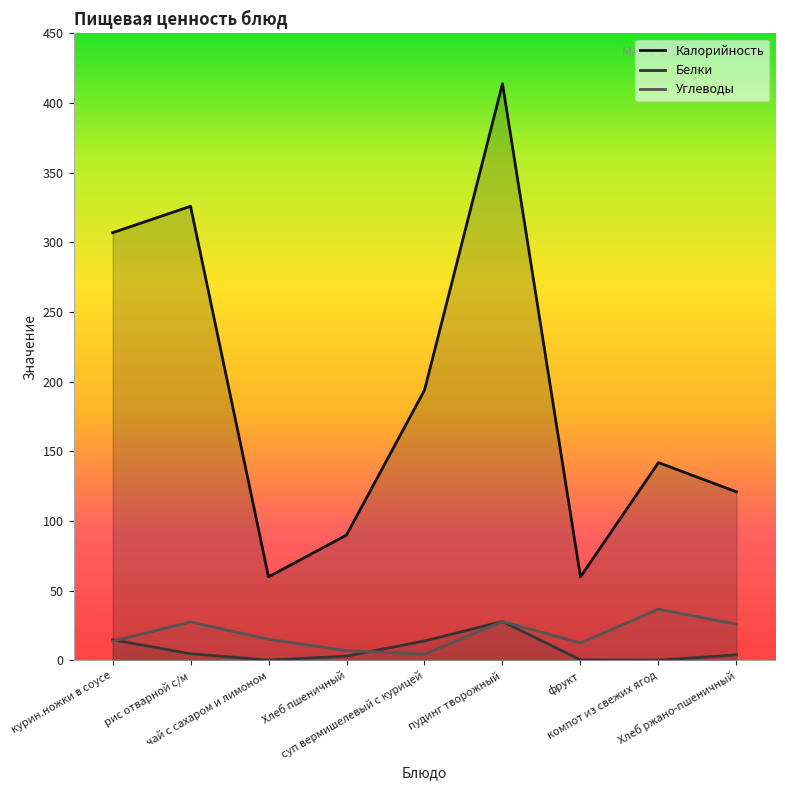

List the labels in order of Углеводы value, smallest first.

суп вермишелевый с курицей, Хлеб пшеничный, фрукт, курин.ножки в соусе, чай с сахаром и лимоном, Хлеб ржано-пшеничный, рис отварной с/м, пудинг творожный, компот из свежих ягод